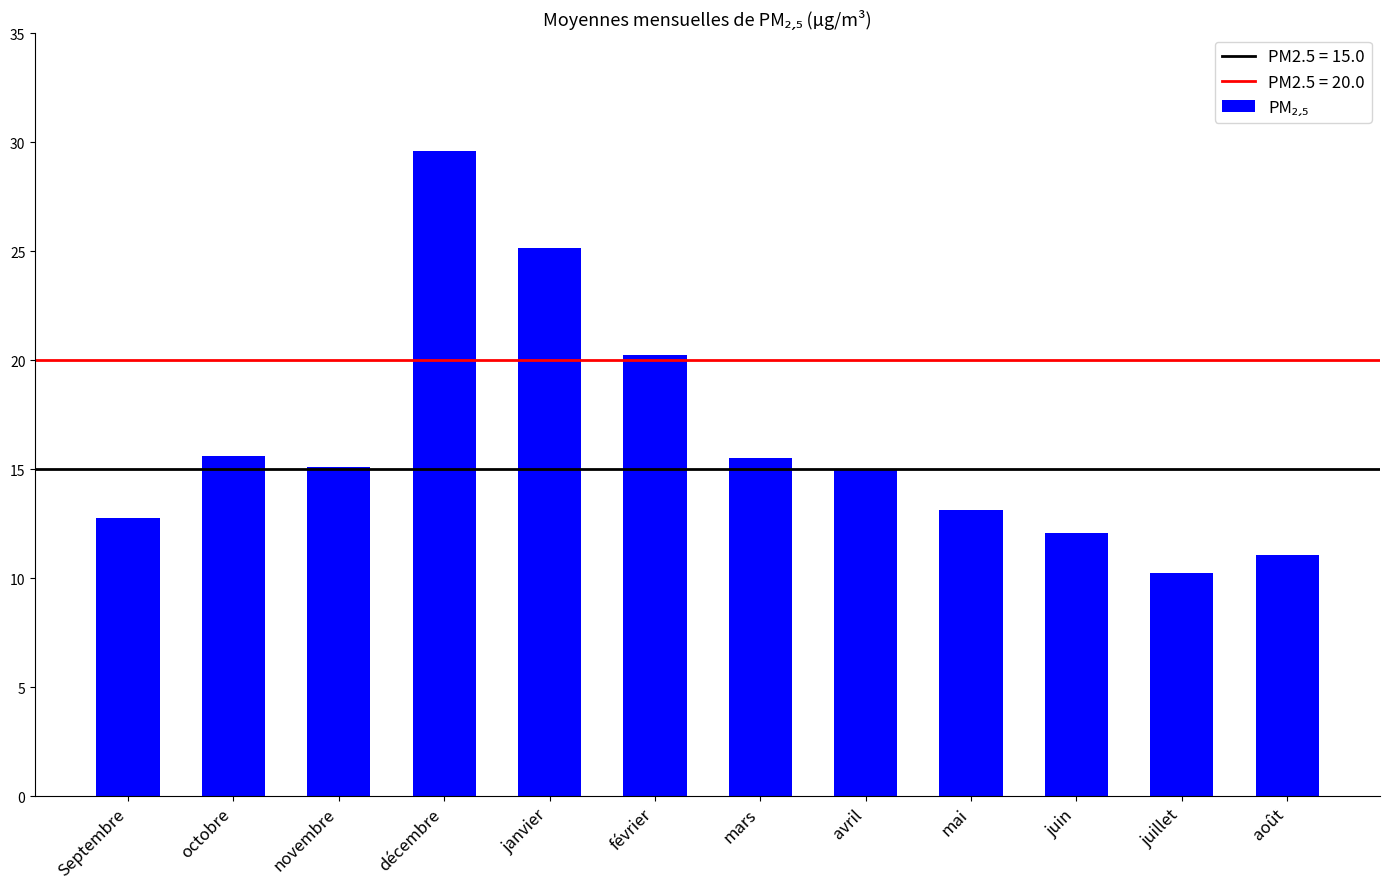

Which has a higher value, Septembre or août?

Septembre